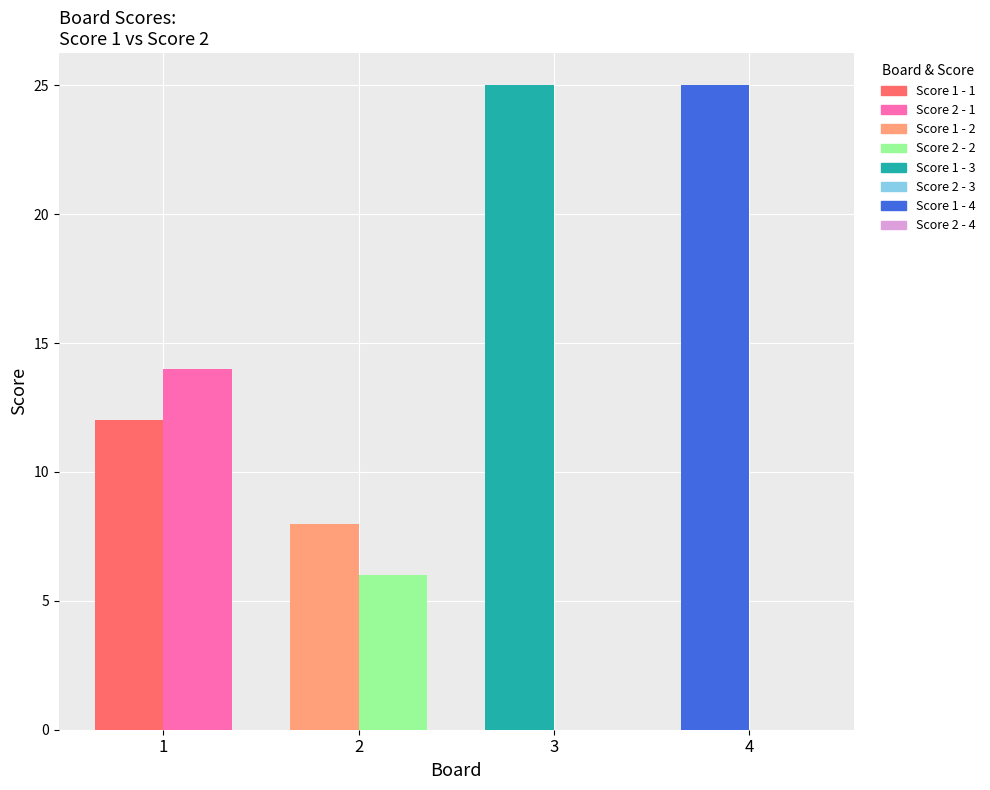

What is the difference between the highest and lowest values at 1?

2